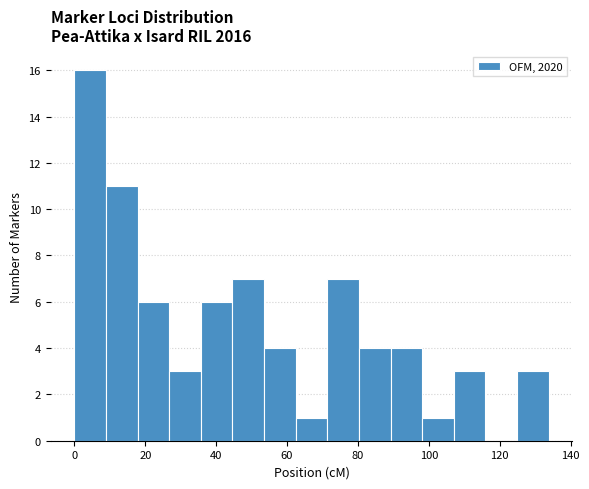

Reading left to right, transcribe this chart: for each bar, give the range it covers on the x-axis and its height. Neither the bar edges nor the heights are printed on the chart, so give them approximately, as read against the axes.

0 to 8: 16
8 to 18: 11
18 to 26: 6
26 to 36: 3
36 to 44: 6
44 to 54: 7
54 to 62: 4
62 to 72: 1
72 to 80: 7
80 to 90: 4
90 to 98: 4
98 to 108: 1
108 to 116: 3
116 to 124: 0
124 to 134: 3